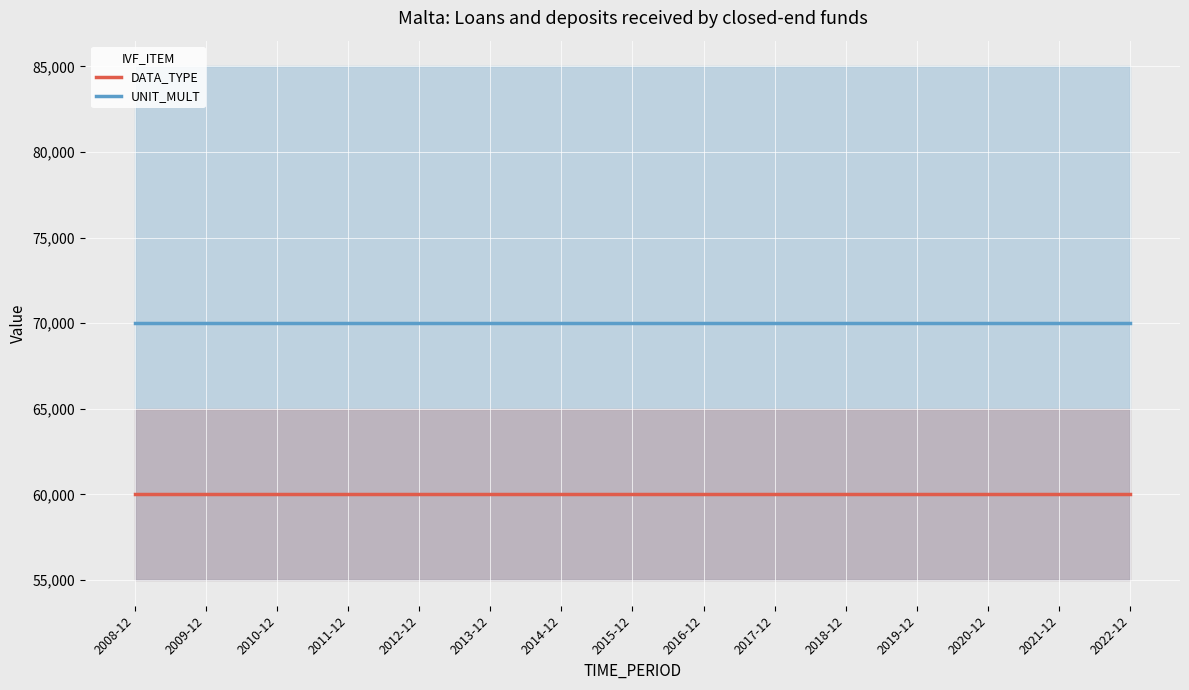

True or false: DATA_TYPE has more than 1 interior local peaks.

False